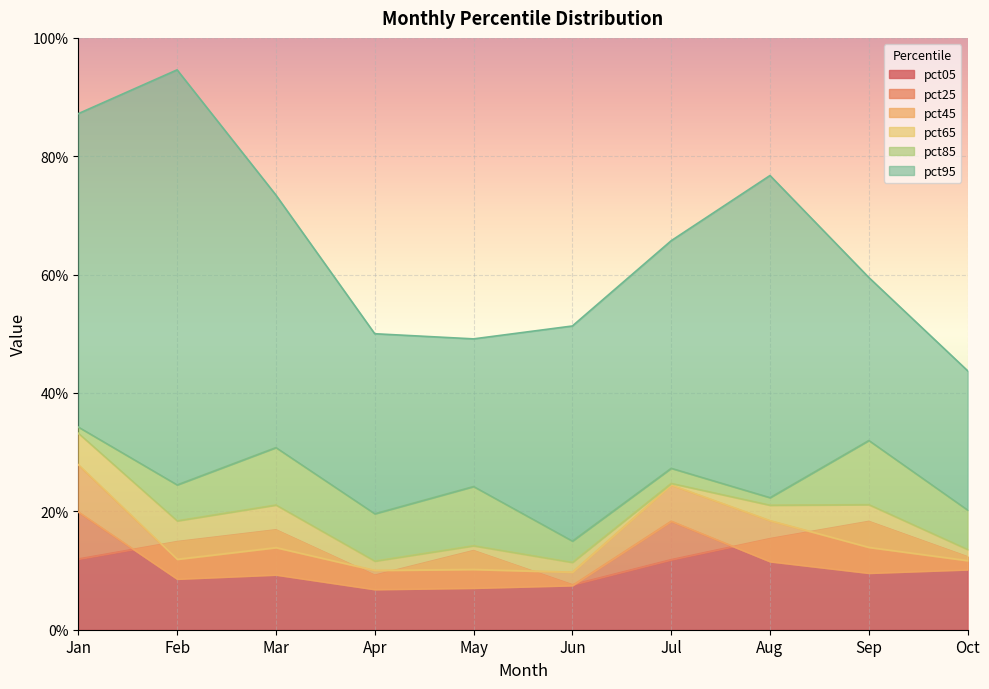

True or false: pct65 and pct25 intersect in this chart.

False